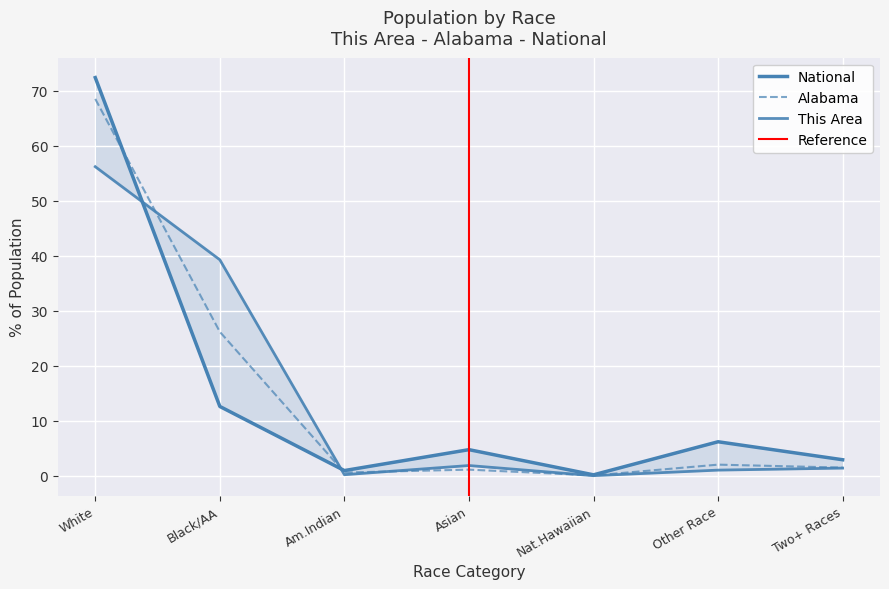

What is the approximate value of Alabama at Black/AA?

26.2